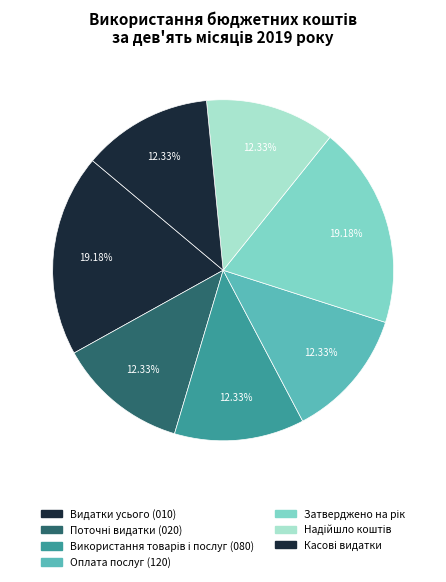

To the nearest percent, what is the average slice percentage?

14%